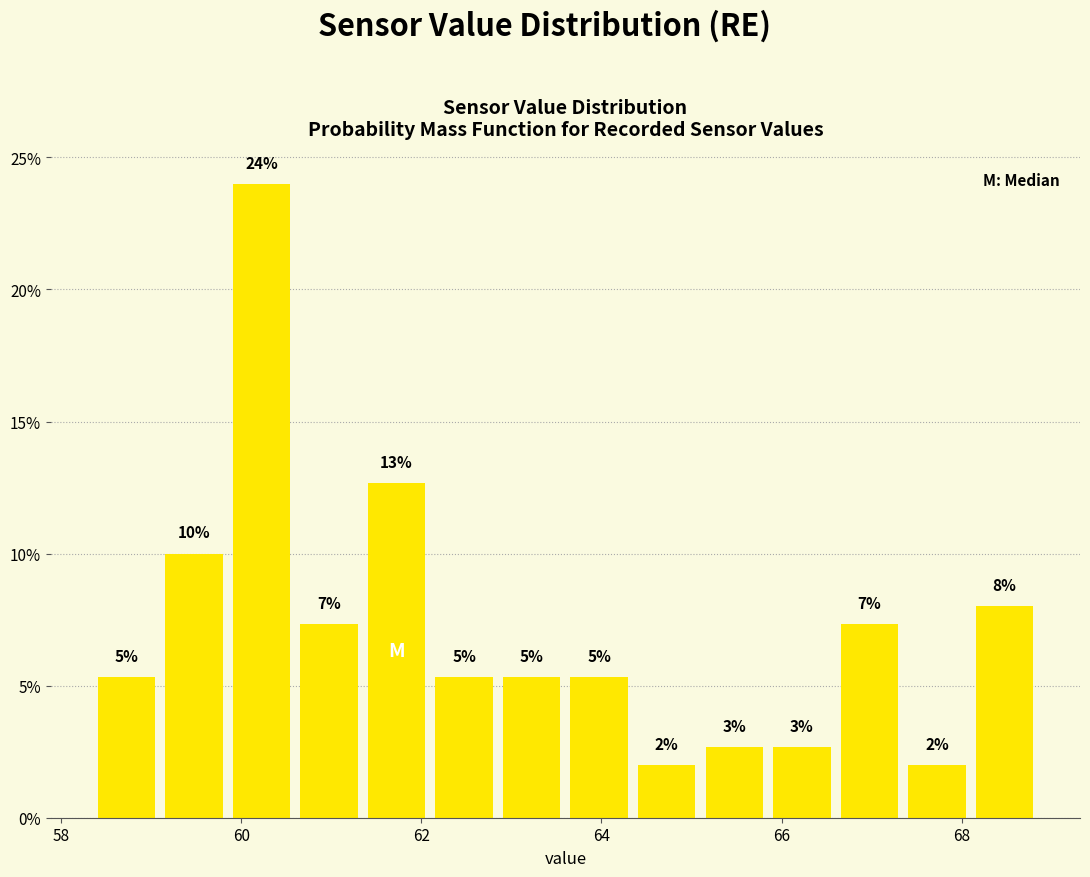

Read against the x-axis, roughly where is the centre of the tallest bar?

60.2